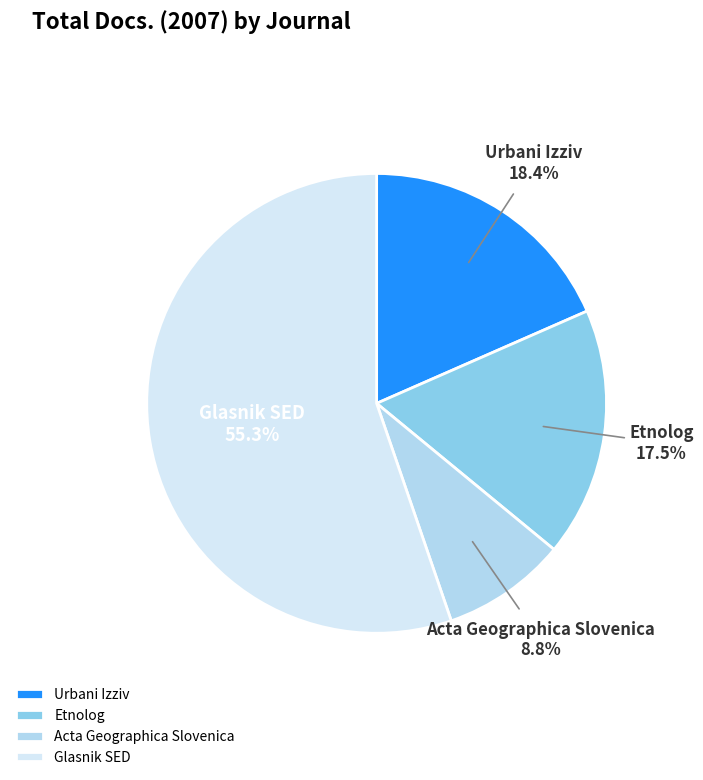

Approximately how many times larger is the value at Glasnik SED compared to Acta Geographica Slovenica?

6.3